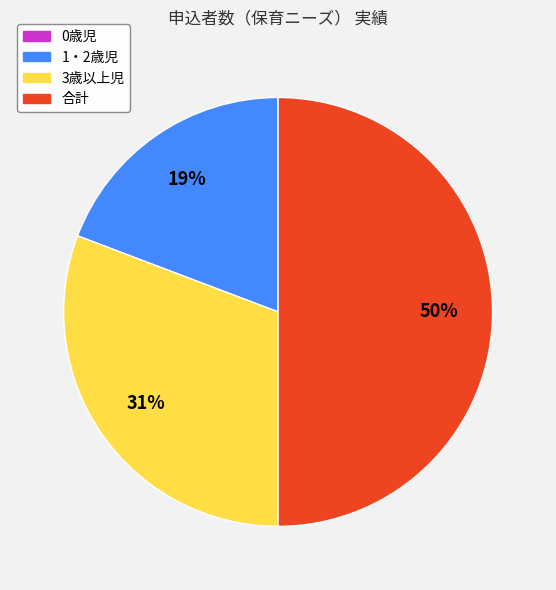

To the nearest percent, what is the average slice percentage?

33%